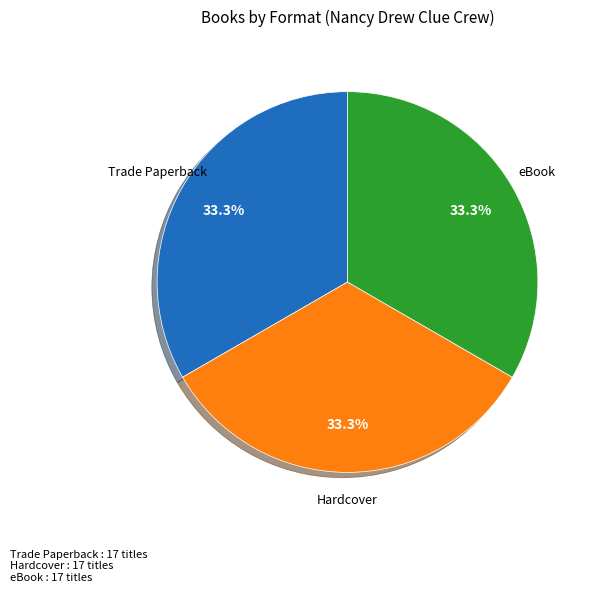

What is the ratio of the value at Hardcover to the value at Trade Paperback?

1.0